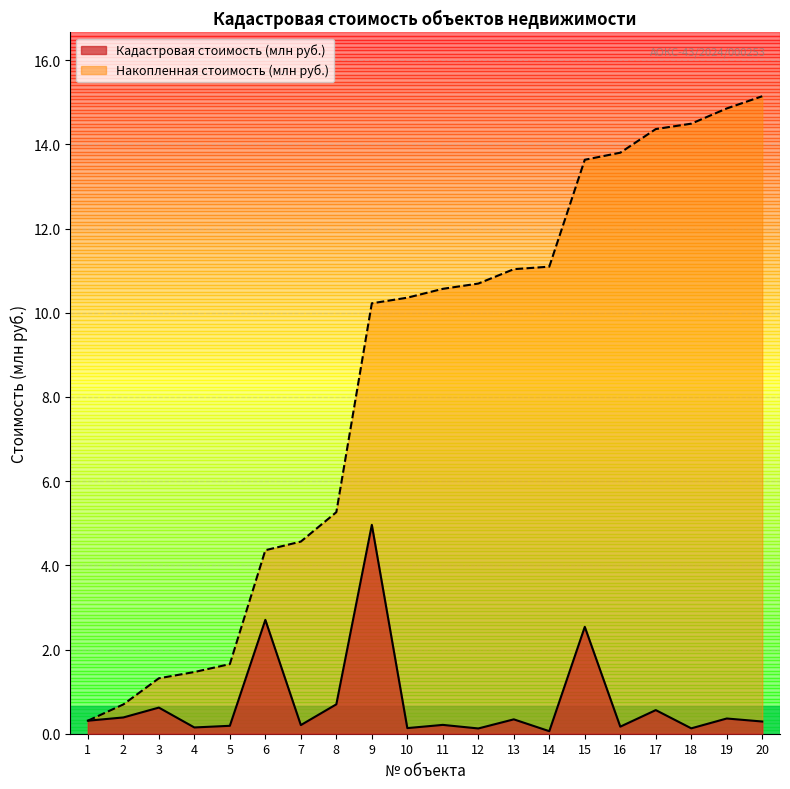

At how many categories does at least one series exceed 13?

6